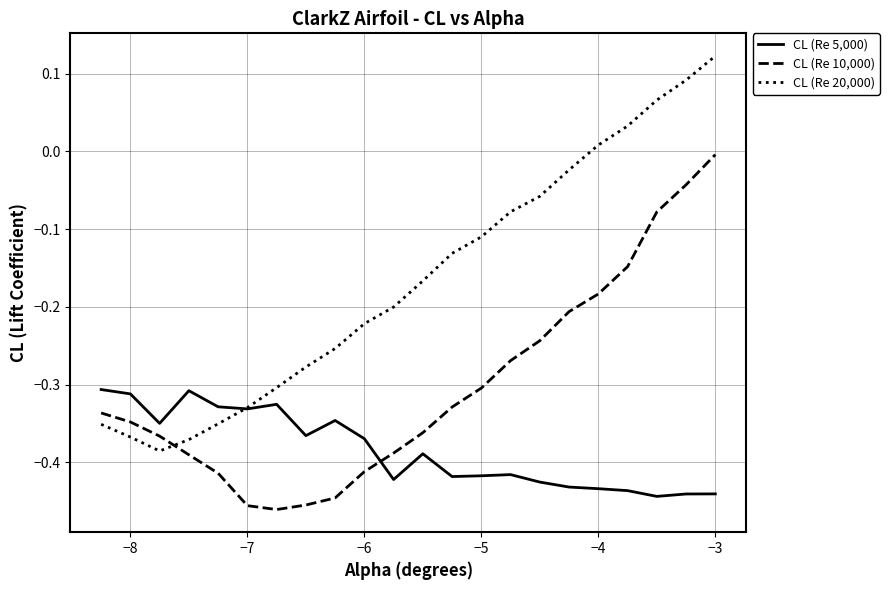

Rank the series by their average value, from lowest to highest.

CL (Re 5,000), CL (Re 10,000), CL (Re 20,000)